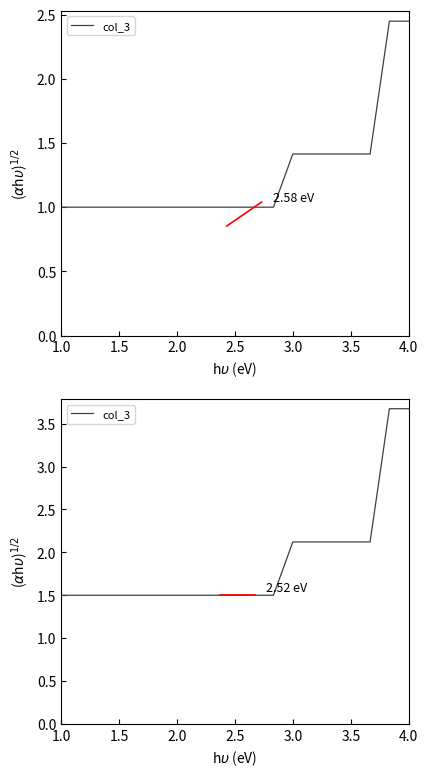

Between 15 and 3.5, which is larger?

15